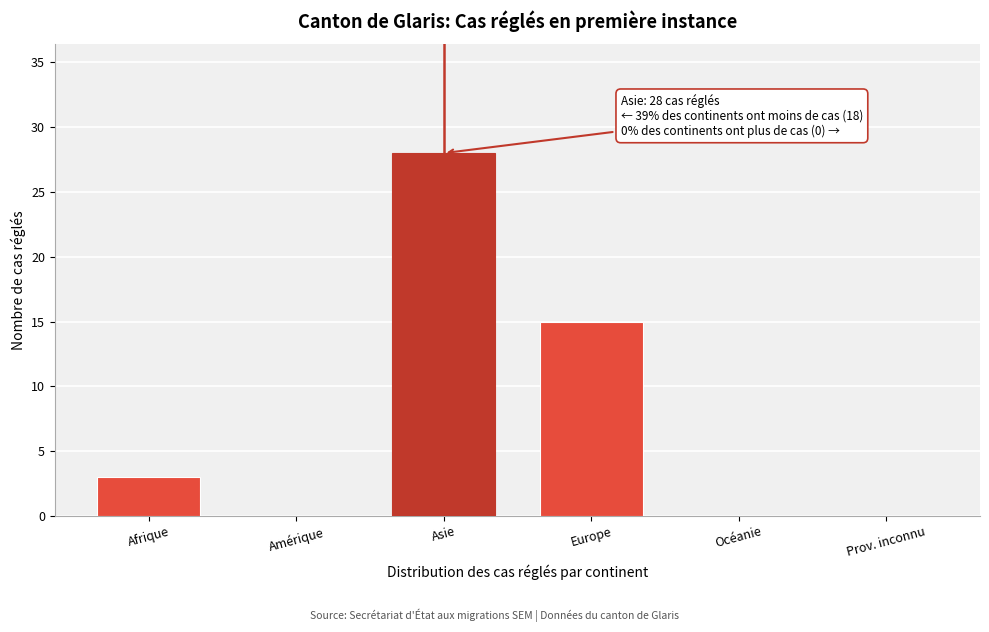

Reading right to left, transcribe all the data shown in this chart.

Prov. inconnu=0	Océanie=0	Europe=15	Asie=28	Amérique=0	Afrique=3